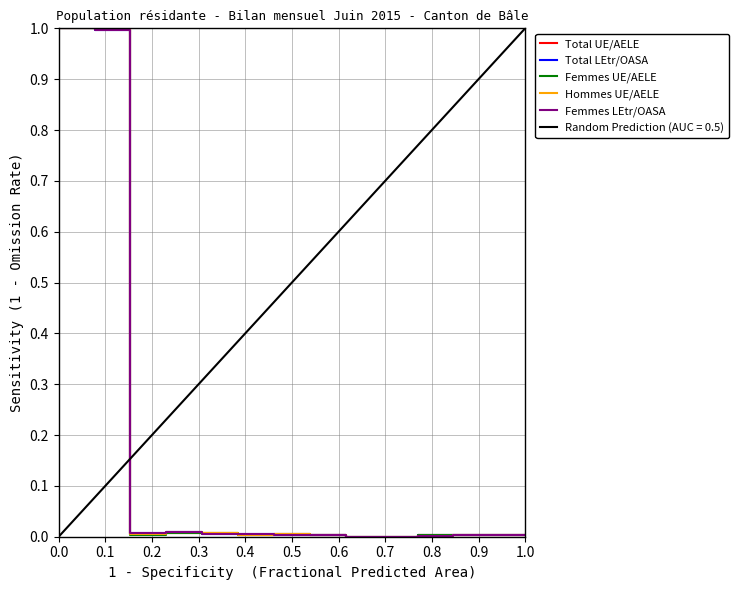

Where is Hommes UE/AELE nearest to the value 0?

0.8